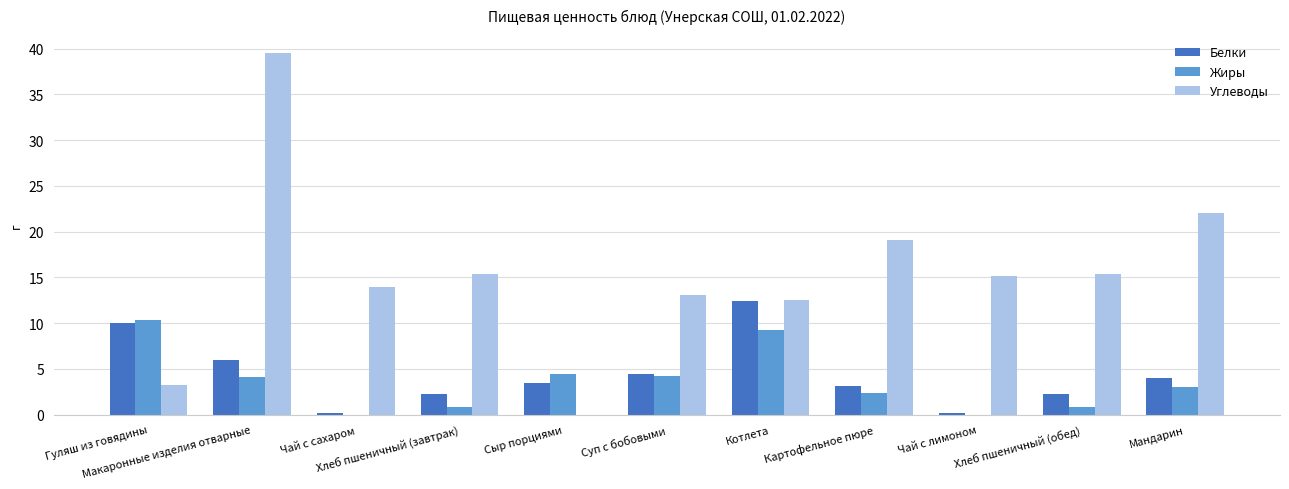

Are the bars horizontal?

No